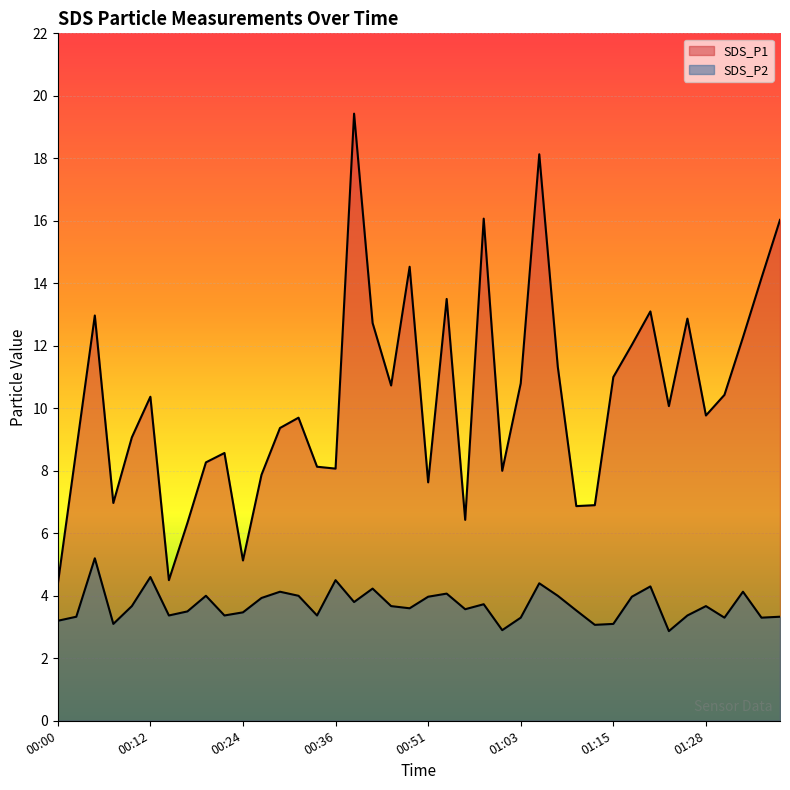

Reading left to right, extract all data points from this chart.

SDS_P1: 00:00=4.4	00:02=8.7	00:05=13.0	00:07=7.0	00:10=9.1	00:12=10.4	00:14=4.5	00:17=6.3	00:19=8.3	00:22=8.6	00:24=5.1	00:27=7.9	00:29=9.4	00:31=9.7	00:34=8.1	00:36=8.1	00:39=19.4	00:41=12.7	00:44=10.7	00:46=14.5	00:51=7.6	00:54=13.5	00:56=6.4	00:58=16.1	01:01=8.0	01:03=10.8	01:06=18.1	01:08=11.3	01:11=6.9	01:13=6.9	01:15=11.0	01:18=12.0	01:20=13.1	01:23=10.1	01:25=12.9	01:28=9.8	01:30=10.4	01:32=12.3	01:35=14.2	01:37=16.0
SDS_P2: 00:00=3.2	00:02=3.3	00:05=5.2	00:07=3.1	00:10=3.7	00:12=4.6	00:14=3.4	00:17=3.5	00:19=4.0	00:22=3.4	00:24=3.5	00:27=3.9	00:29=4.1	00:31=4.0	00:34=3.4	00:36=4.5	00:39=3.8	00:41=4.2	00:44=3.7	00:46=3.6	00:51=4.0	00:54=4.1	00:56=3.6	00:58=3.7	01:01=2.9	01:03=3.3	01:06=4.4	01:08=4.0	01:11=3.5	01:13=3.1	01:15=3.1	01:18=4.0	01:20=4.3	01:23=2.9	01:25=3.4	01:28=3.7	01:30=3.3	01:32=4.1	01:35=3.3	01:37=3.3